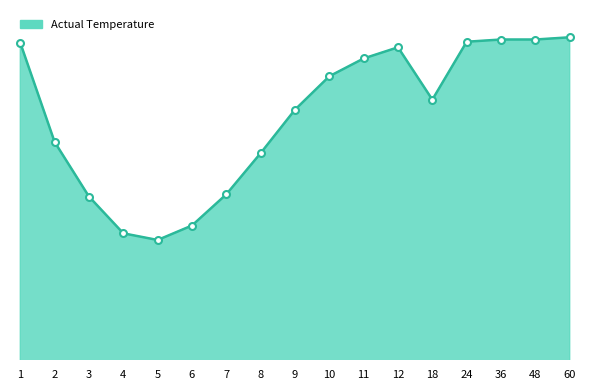

Does the chart have visible grid lines?

No